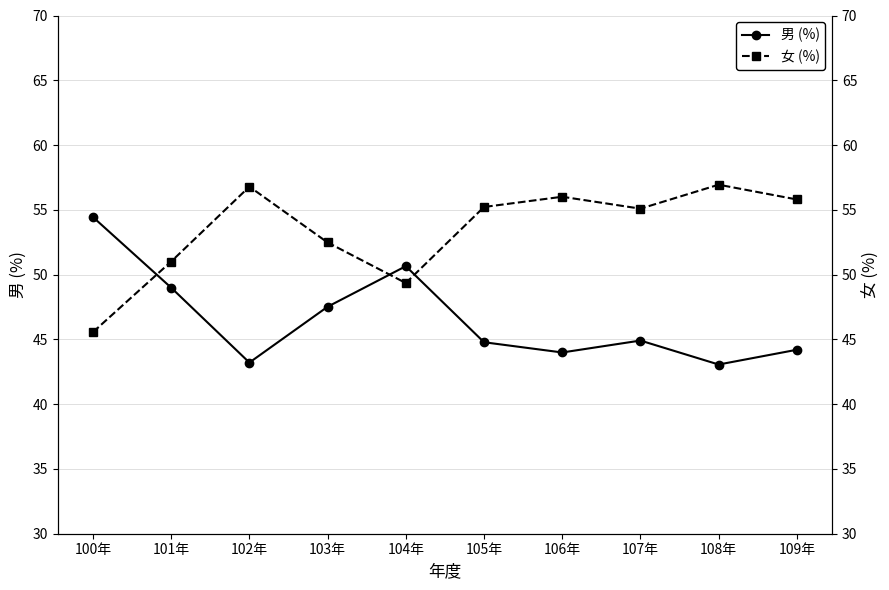

Which category has the highest value in the 女 (%) series?

108年